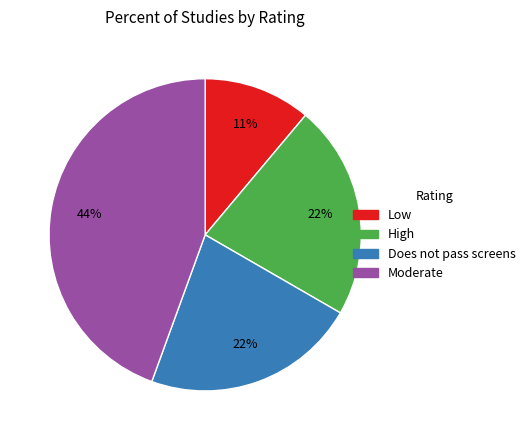

Does Moderate represent more than half of the total?

No